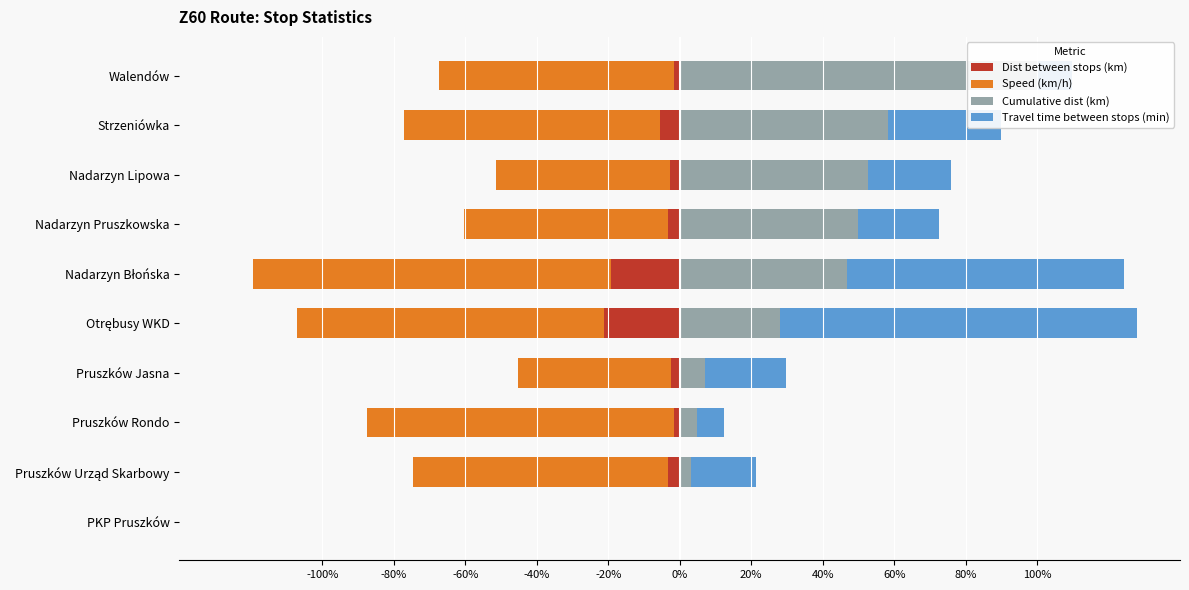

What is the highest value of the Travel time between stops (min) series?

100.0